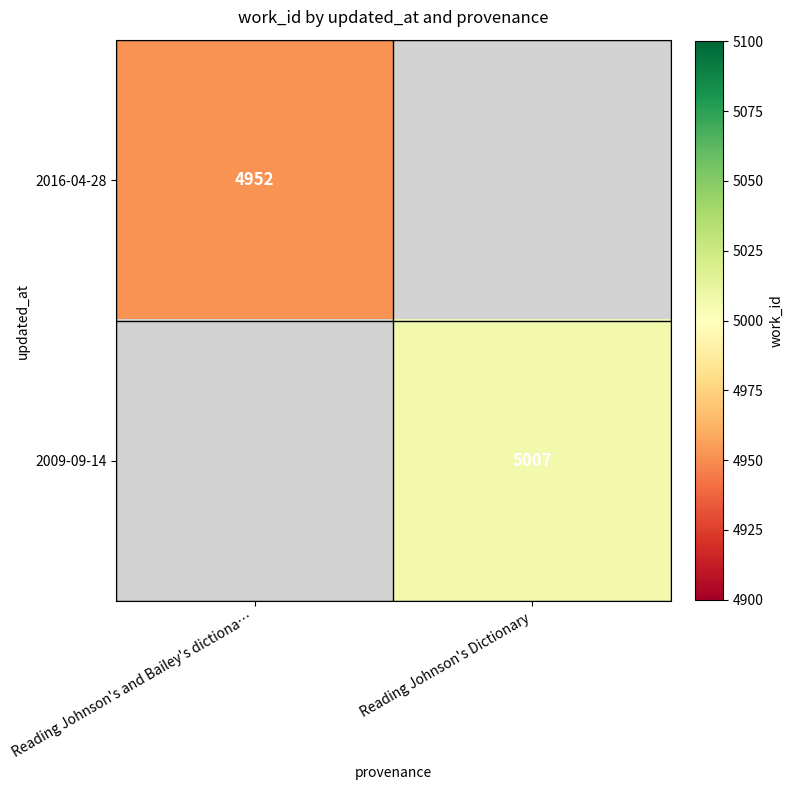

The 2016-04-28 series shows 7981 at Reading Johnson's and Bailey's dictiona…. True or false?

False